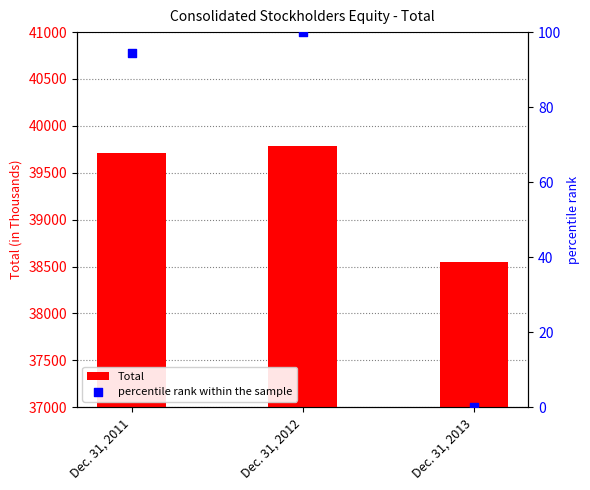

What are all the series names shown in the legend?

Total, percentile rank within the sample